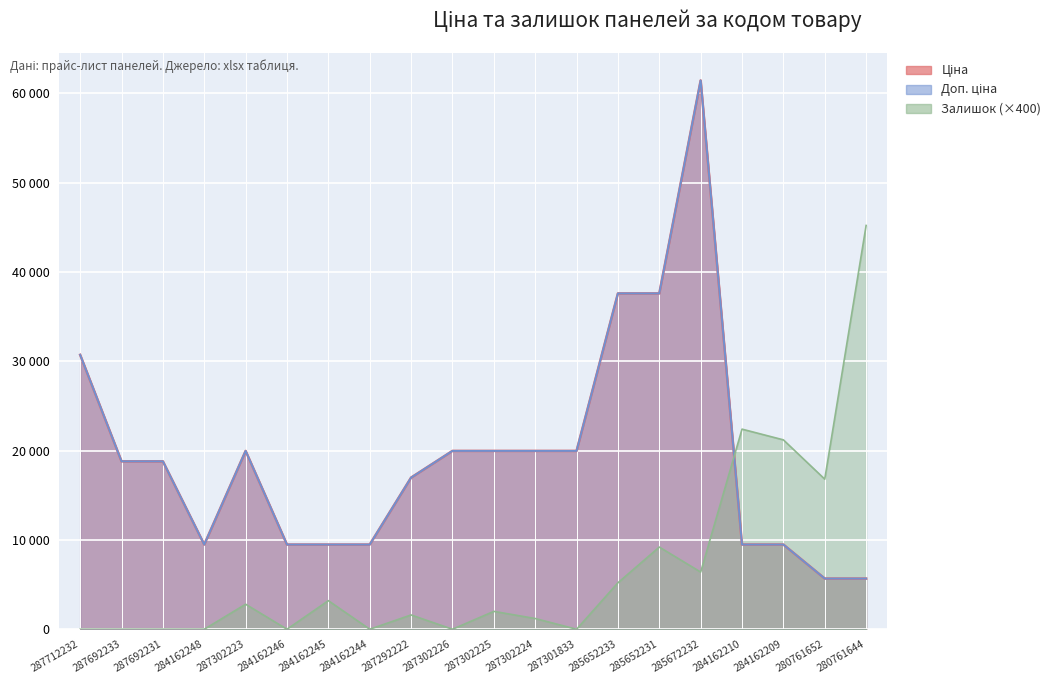

At which category is the sum across all series the highest?

285672232